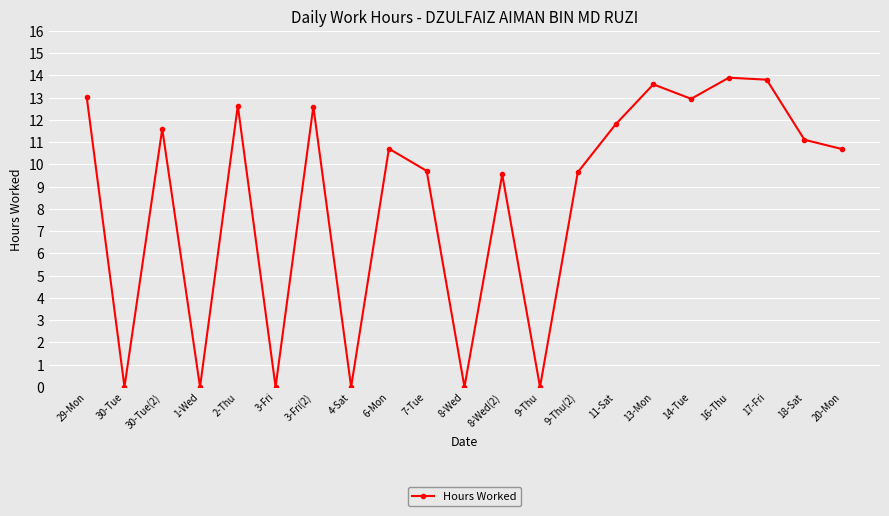

At which label does the data first exceed 10?

29-Mon